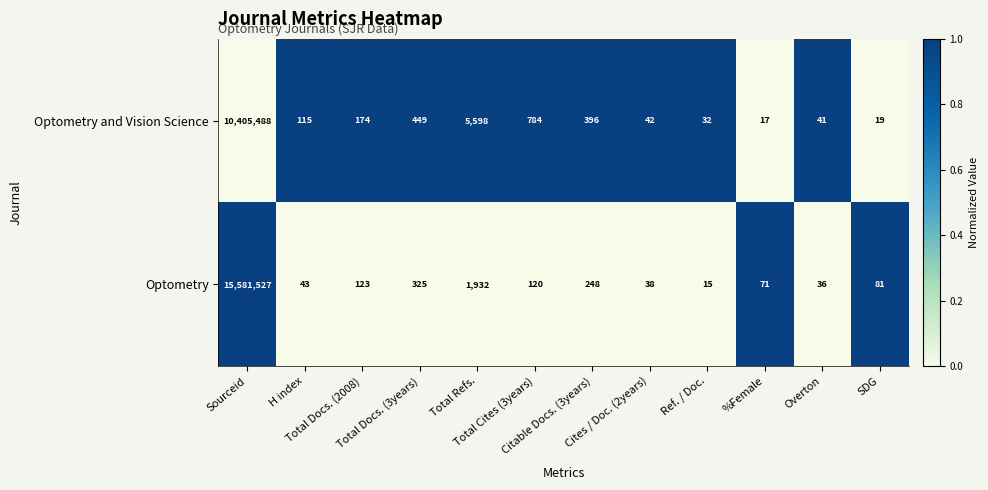

What is the maximum value for Optometry and Vision Science?

10405488